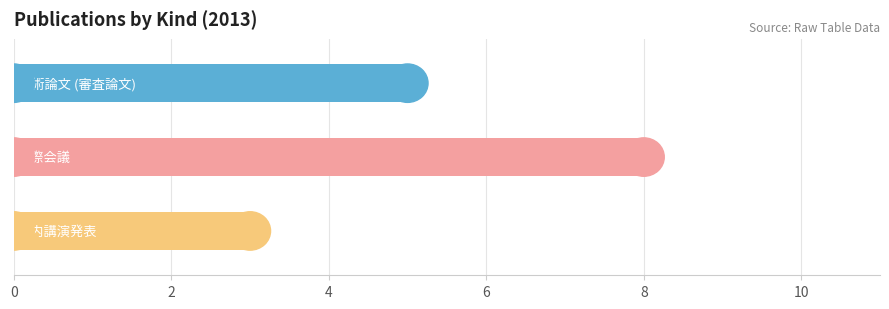

Reading bottom to top, extract all data points from this chart.

3	8	5